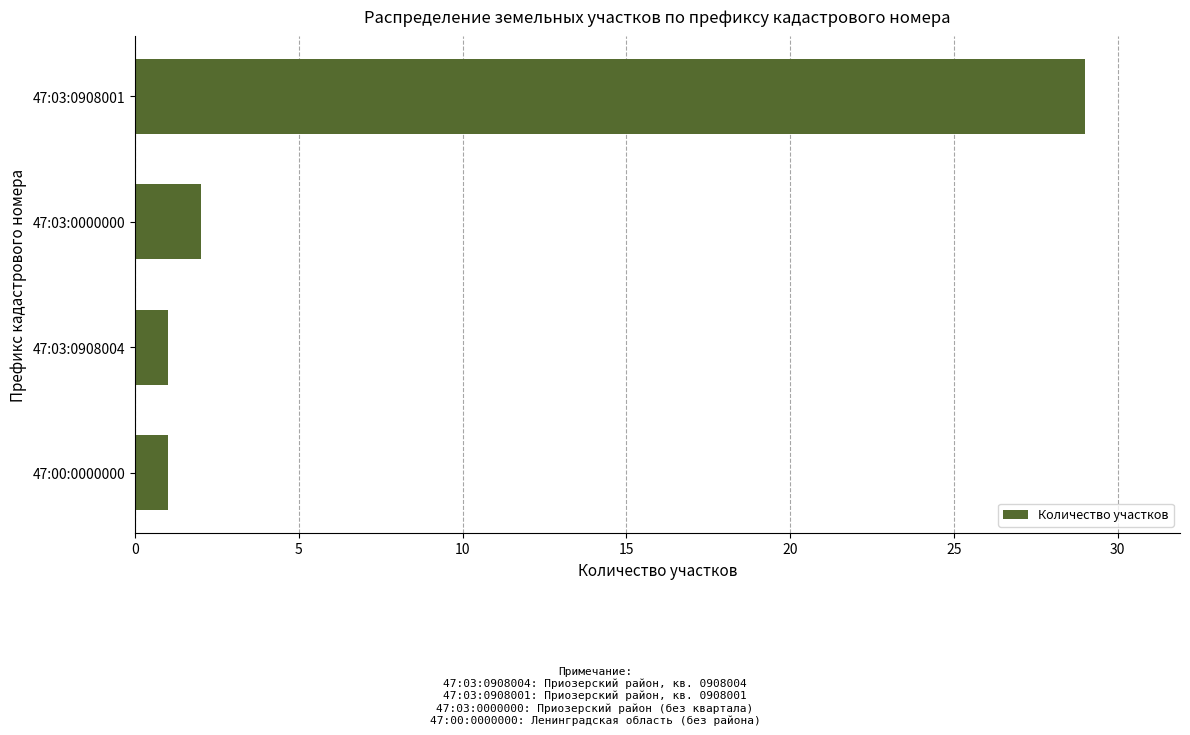

At which label is the value closest to 15?

47:03:0000000